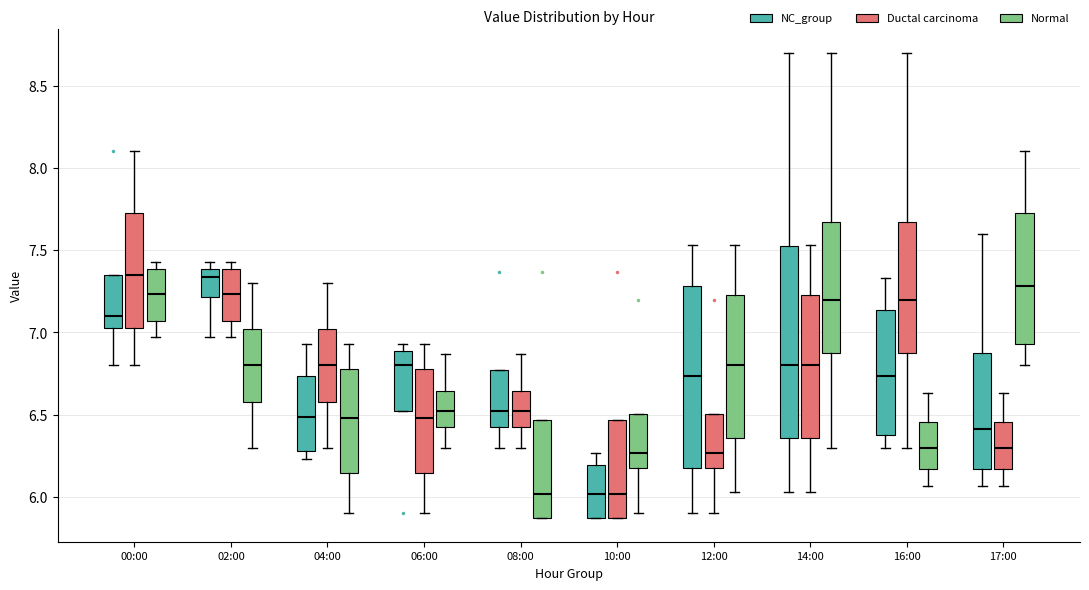

Reading left to right, transcribe this box plot: for each box, give where its median line is, the range the box spans, and where its two whiskers end, as read against the y-axis. The values are not printed on the chart, so give them approximately, as read against the axis.

00:00 (NC_group): median 7.10, box 7.05 to 7.35, whiskers 6.80 to 7.35
00:00 (Ductal carcinoma): median 7.35, box 7.05 to 7.75, whiskers 6.80 to 8.10
00:00 (Normal): median 7.25, box 7.05 to 7.40, whiskers 6.95 to 7.45
02:00 (NC_group): median 7.35, box 7.20 to 7.40, whiskers 6.95 to 7.45
02:00 (Ductal carcinoma): median 7.25, box 7.05 to 7.40, whiskers 6.95 to 7.45
02:00 (Normal): median 6.80, box 6.60 to 7.00, whiskers 6.30 to 7.30
04:00 (NC_group): median 6.50, box 6.30 to 6.75, whiskers 6.25 to 6.95
04:00 (Ductal carcinoma): median 6.80, box 6.60 to 7.00, whiskers 6.30 to 7.30
04:00 (Normal): median 6.50, box 6.15 to 6.80, whiskers 5.90 to 6.95
06:00 (NC_group): median 6.80, box 6.50 to 6.90, whiskers 6.50 to 6.95
06:00 (Ductal carcinoma): median 6.50, box 6.15 to 6.80, whiskers 5.90 to 6.95
06:00 (Normal): median 6.50, box 6.45 to 6.65, whiskers 6.30 to 6.85
08:00 (NC_group): median 6.50, box 6.45 to 6.75, whiskers 6.30 to 6.75
08:00 (Ductal carcinoma): median 6.50, box 6.45 to 6.65, whiskers 6.30 to 6.85
08:00 (Normal): median 6.00, box 5.85 to 6.45, whiskers 5.85 to 6.45
10:00 (NC_group): median 6.00, box 5.85 to 6.20, whiskers 5.85 to 6.25
10:00 (Ductal carcinoma): median 6.00, box 5.85 to 6.45, whiskers 5.85 to 6.45
10:00 (Normal): median 6.25, box 6.20 to 6.50, whiskers 5.90 to 6.50
12:00 (NC_group): median 6.75, box 6.20 to 7.30, whiskers 5.90 to 7.55
12:00 (Ductal carcinoma): median 6.25, box 6.20 to 6.50, whiskers 5.90 to 6.50
12:00 (Normal): median 6.80, box 6.35 to 7.25, whiskers 6.05 to 7.55
14:00 (NC_group): median 6.80, box 6.35 to 7.50, whiskers 6.05 to 8.70
14:00 (Ductal carcinoma): median 6.80, box 6.35 to 7.25, whiskers 6.05 to 7.55
14:00 (Normal): median 7.20, box 6.90 to 7.65, whiskers 6.30 to 8.70
16:00 (NC_group): median 6.75, box 6.40 to 7.15, whiskers 6.30 to 7.35
16:00 (Ductal carcinoma): median 7.20, box 6.90 to 7.65, whiskers 6.30 to 8.70
16:00 (Normal): median 6.30, box 6.15 to 6.45, whiskers 6.05 to 6.65
17:00 (NC_group): median 6.40, box 6.15 to 6.85, whiskers 6.05 to 7.60
17:00 (Ductal carcinoma): median 6.30, box 6.15 to 6.45, whiskers 6.05 to 6.65
17:00 (Normal): median 7.30, box 6.95 to 7.75, whiskers 6.80 to 8.10